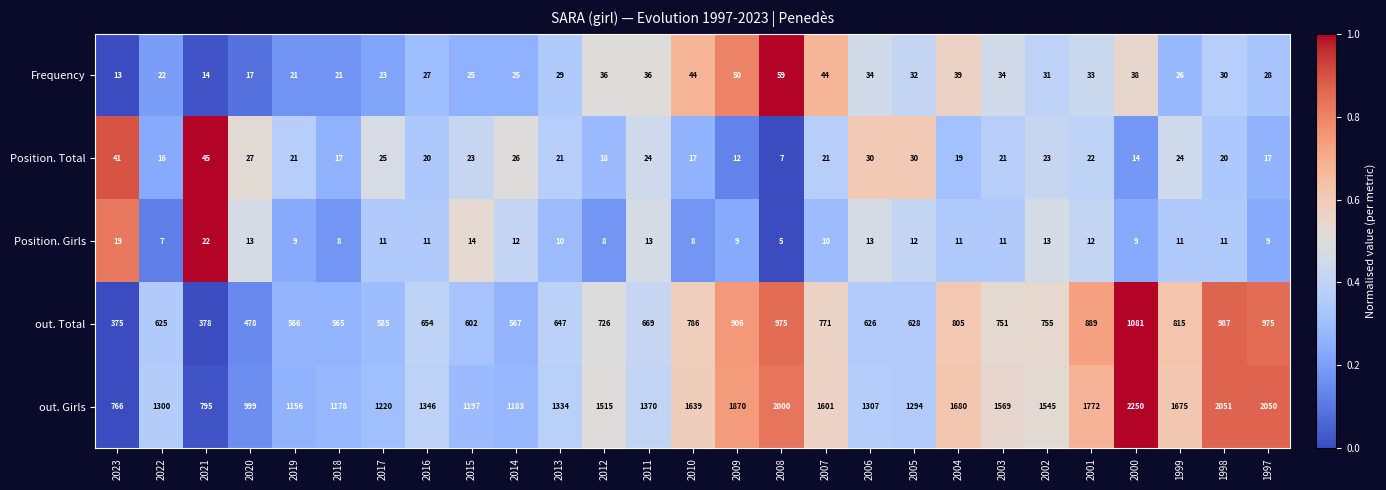

Is it true that out. Girls equals 1569 at 2003?

True